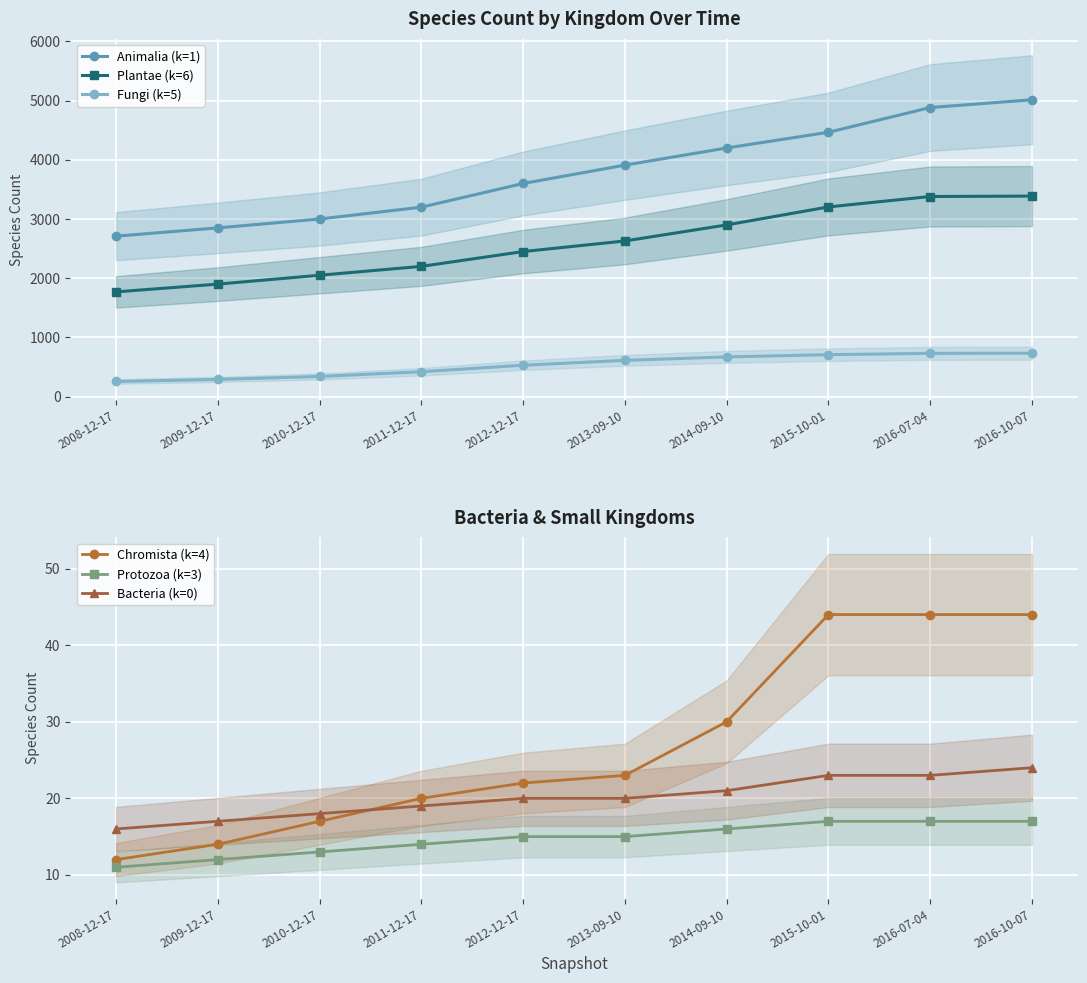

What is the spread (max minus min) of values at 2008-12-17?

2699